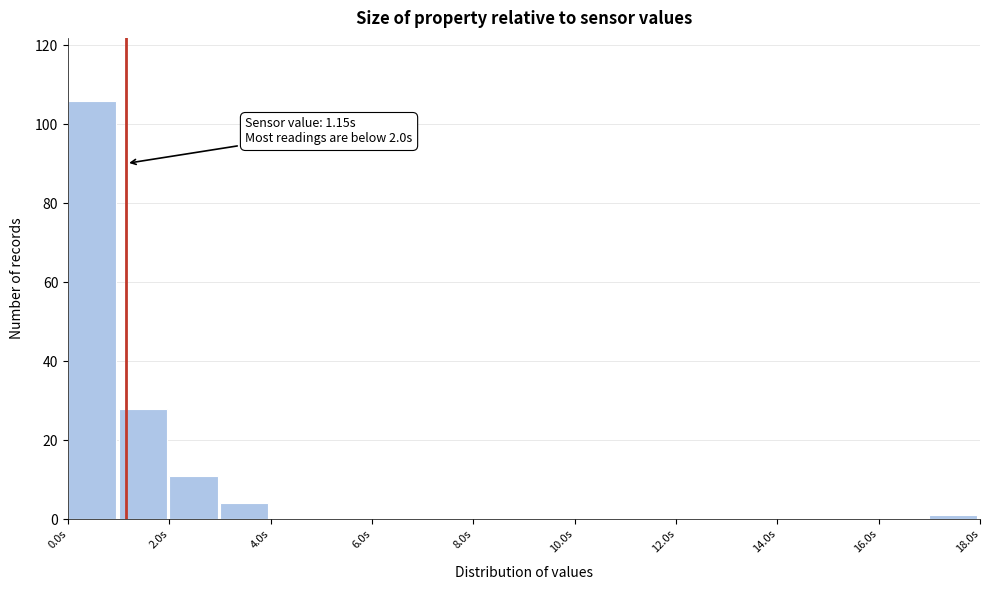

Which range on the x-axis has the tallest bar?

0 to 1